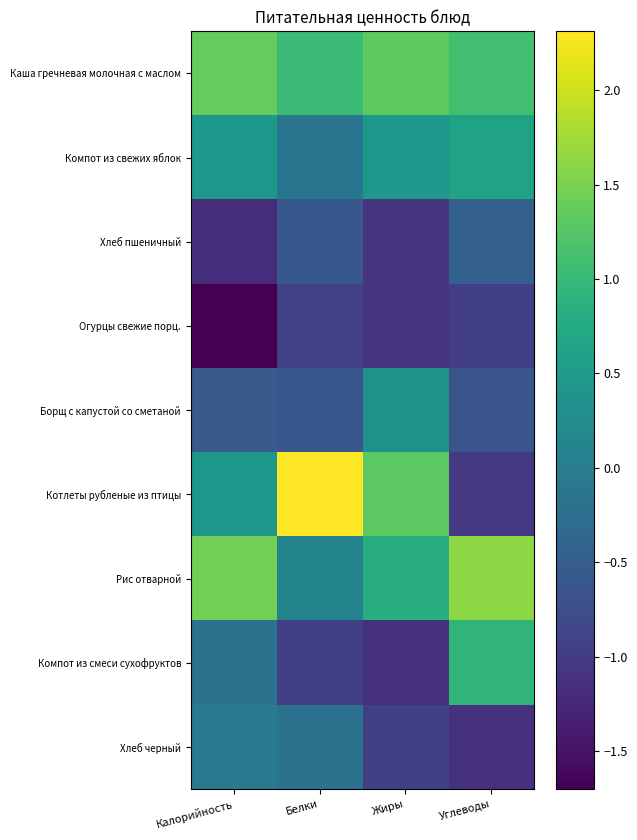

Reading left to right, list all the values displayed in this chart.

Каша гречневая молочная с маслом: Калорийность=1.4	Белки=1.0	Жиры=1.3	Углеводы=1.1
Компот из свежих яблок: Калорийность=0.4	Белки=-0.1	Жиры=0.4	Углеводы=0.6
Хлеб пшеничный: Калорийность=-1.2	Белки=-0.6	Жиры=-1.1	Углеводы=-0.5
Огурцы свежие порц.: Калорийность=-1.7	Белки=-0.9	Жиры=-1.1	Углеводы=-1.0
Борщ с капустой со сметаной: Калорийность=-0.6	Белки=-0.6	Жиры=0.4	Углеводы=-0.6
Котлеты рубленые из птицы: Калорийность=0.4	Белки=2.3	Жиры=1.3	Углеводы=-1.0
Рис отварной: Калорийность=1.5	Белки=0.1	Жиры=0.8	Углеводы=1.6
Компот из смеси сухофруктов: Калорийность=-0.2	Белки=-0.9	Жиры=-1.1	Углеводы=0.9
Хлеб черный: Калорийность=-0.0	Белки=-0.2	Жиры=-0.9	Углеводы=-1.1